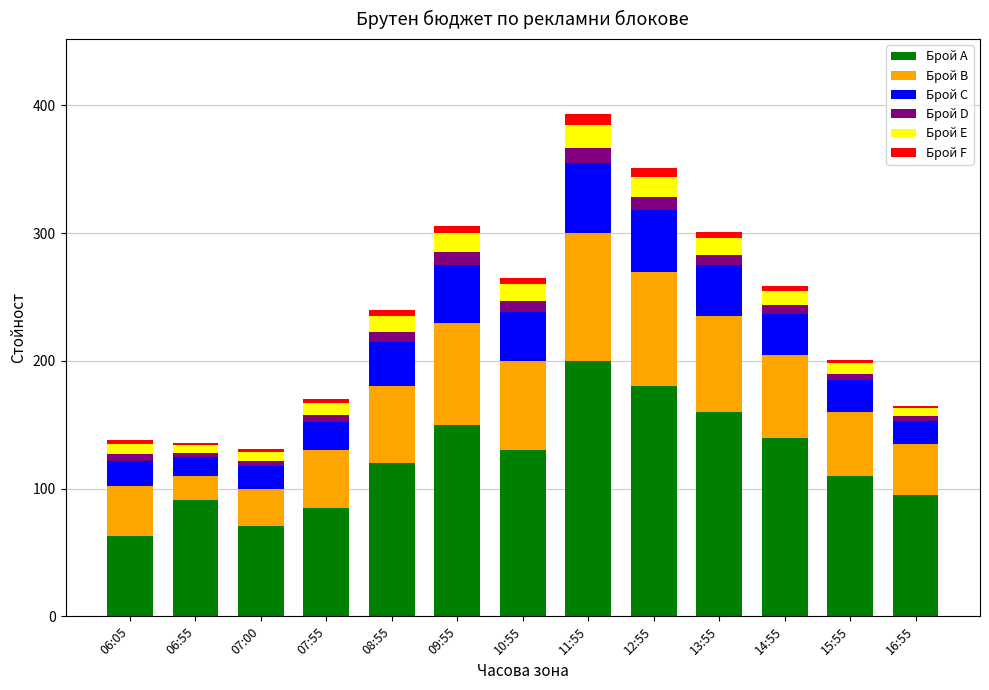

What is the difference between the maximum and minimum values in the Брой A series?

137